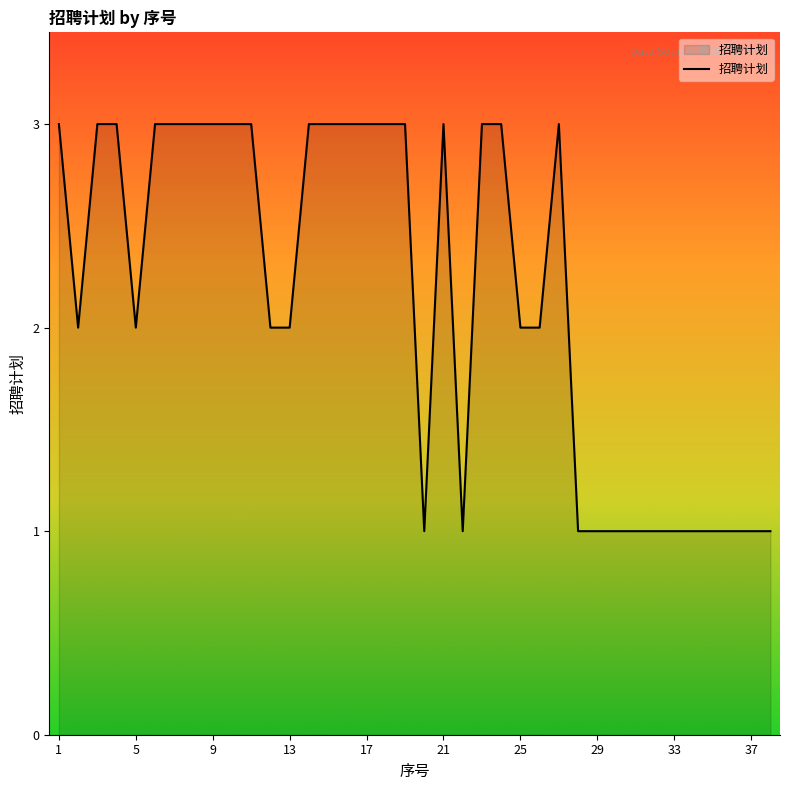

True or false: there are more than 1 points higher than both neighbors.

True